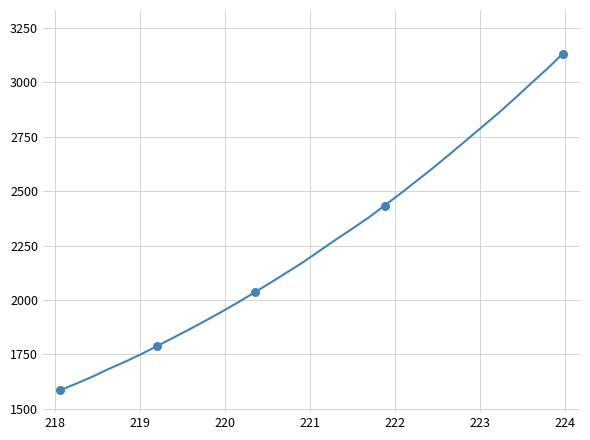

What is the maximum value shown in the chart?

3131.3